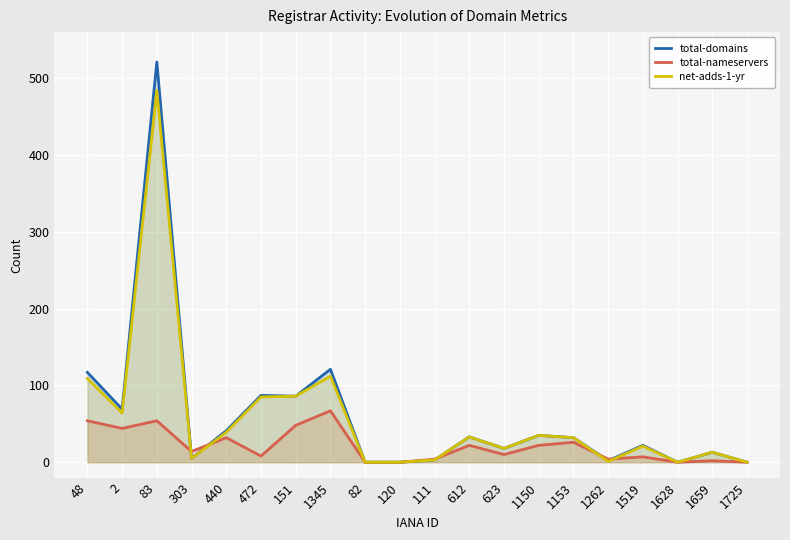

What is the difference between the second highest and second lowest values in the total-nameservers series?

54